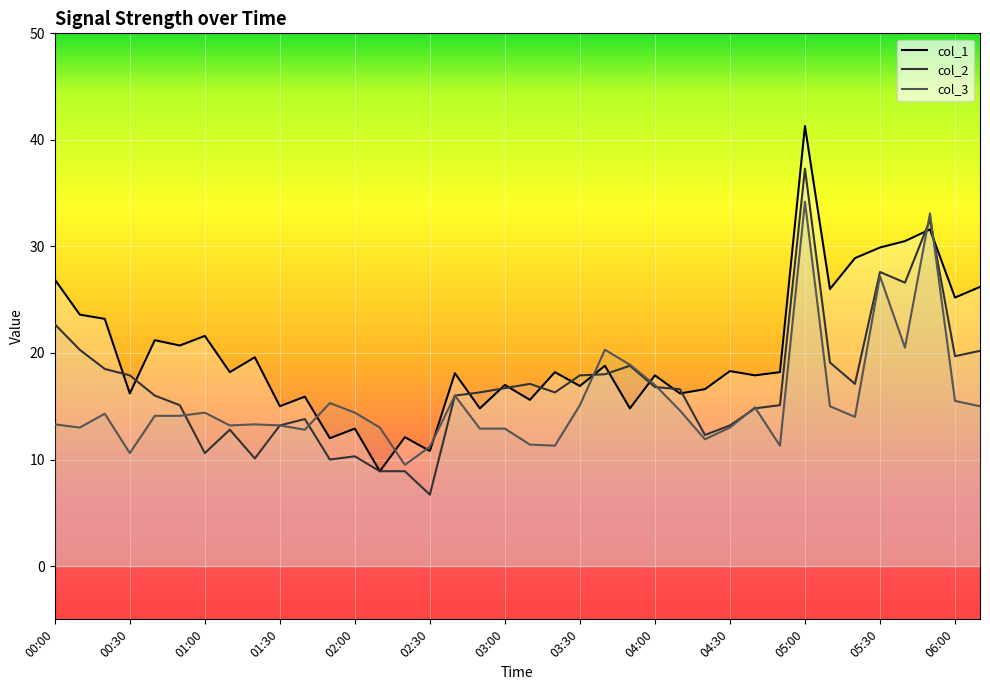

How many categories are shown in the chart?

38